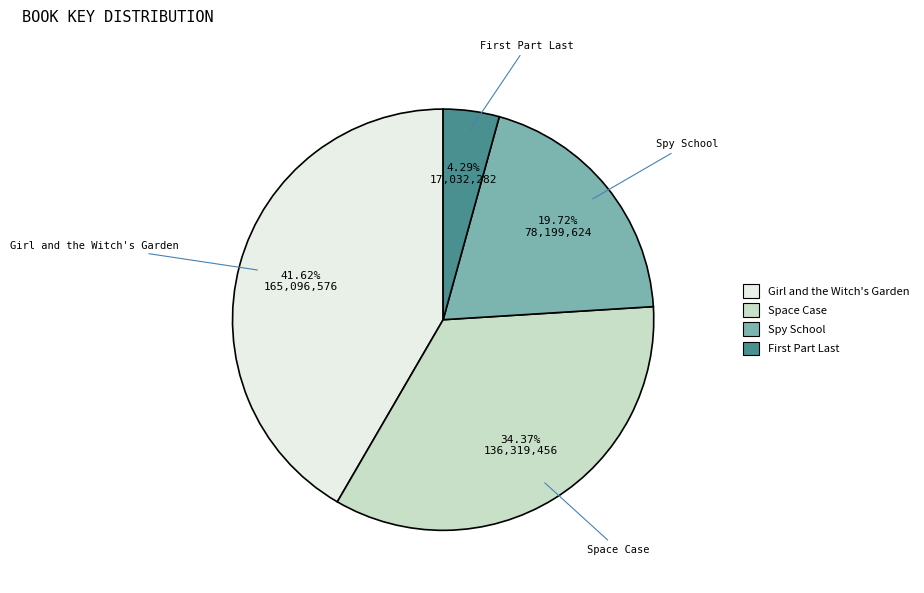

How many slices are in this pie chart?

4